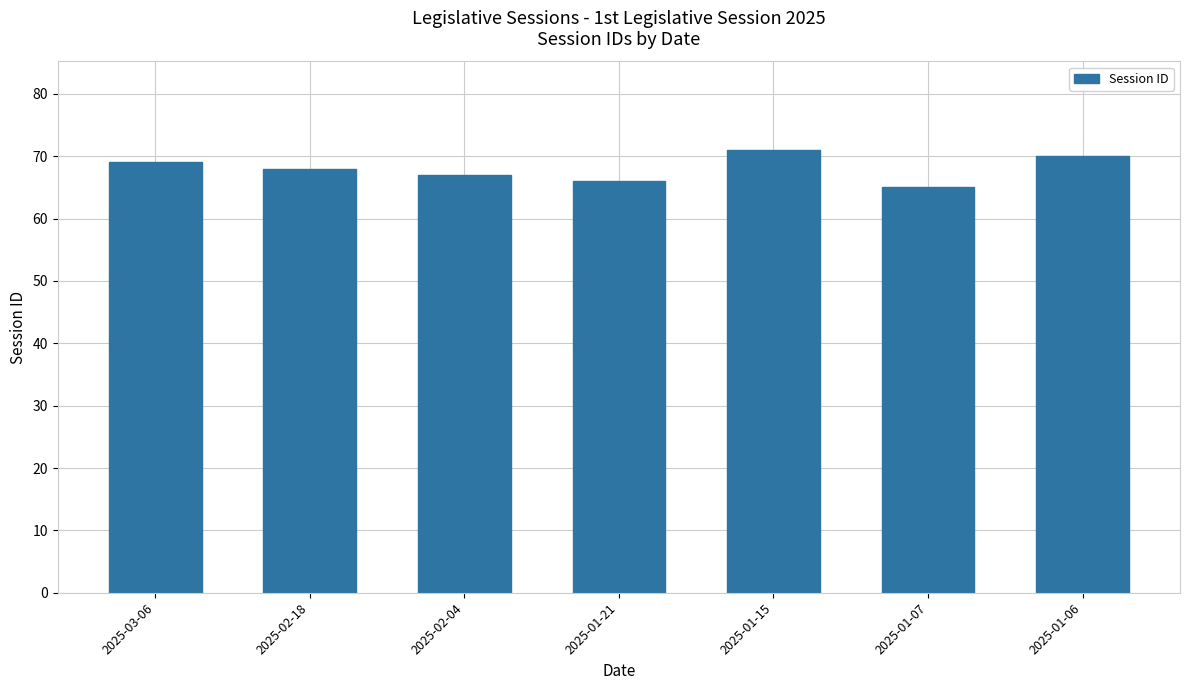

Are the bars grouped side by side (vs. stacked)?

No